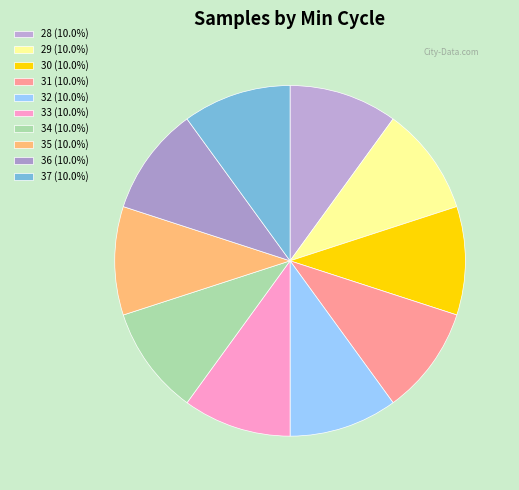

Count the number of slices in the pie.

10